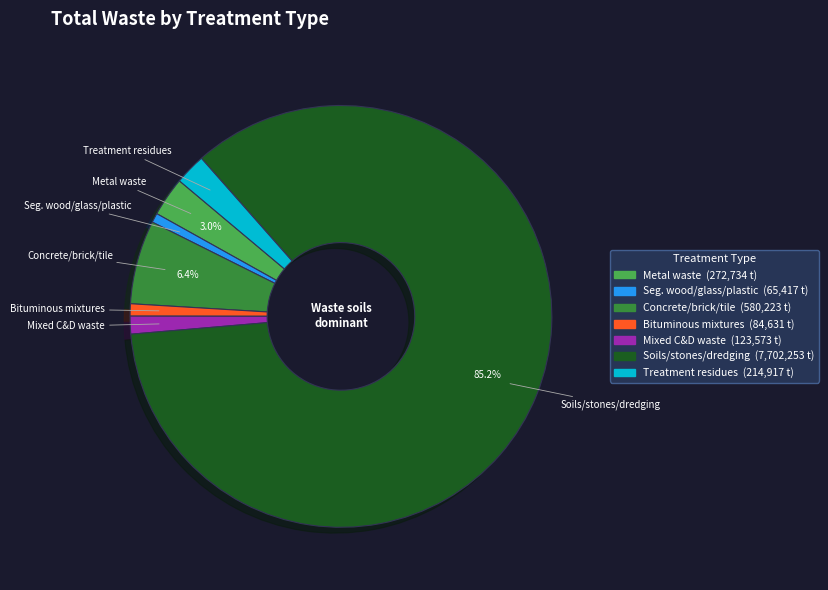

Is there any slice that represents more than half of the pie?

Yes